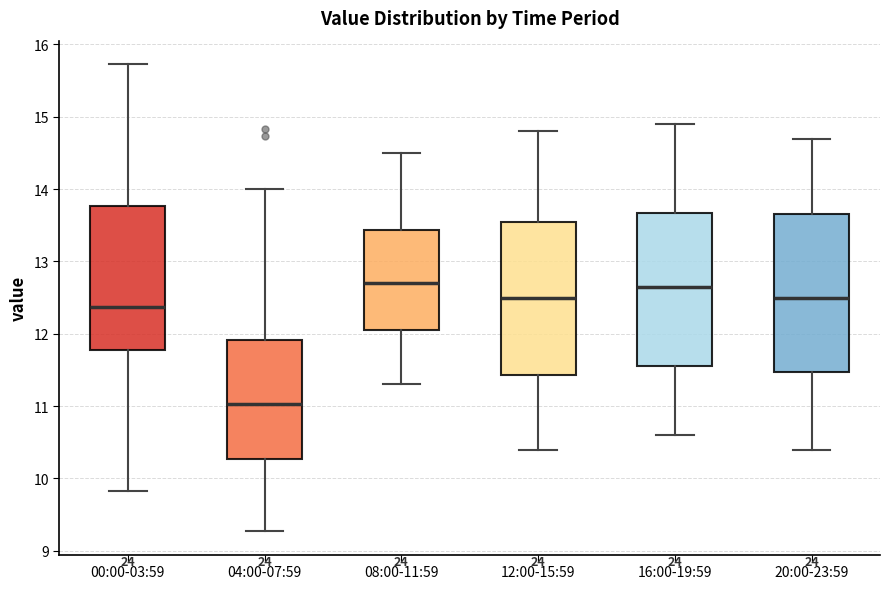

Reading left to right, transcribe this box plot: for each box, give where its median line is, the range the box spans, and where its two whiskers end, as read against the y-axis. The values are not printed on the chart, so give them approximately, as read against the axis.

00:00-03:59: median 12.4, box 11.8 to 13.8, whiskers 9.8 to 15.7
04:00-07:59: median 11.0, box 10.3 to 11.9, whiskers 9.3 to 14.0
08:00-11:59: median 12.7, box 12.1 to 13.4, whiskers 11.3 to 14.5
12:00-15:59: median 12.5, box 11.4 to 13.6, whiskers 10.4 to 14.8
16:00-19:59: median 12.7, box 11.6 to 13.7, whiskers 10.6 to 14.9
20:00-23:59: median 12.5, box 11.5 to 13.7, whiskers 10.4 to 14.7